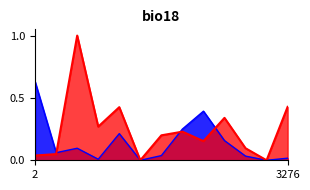

Count the number of data series in this chart.

2